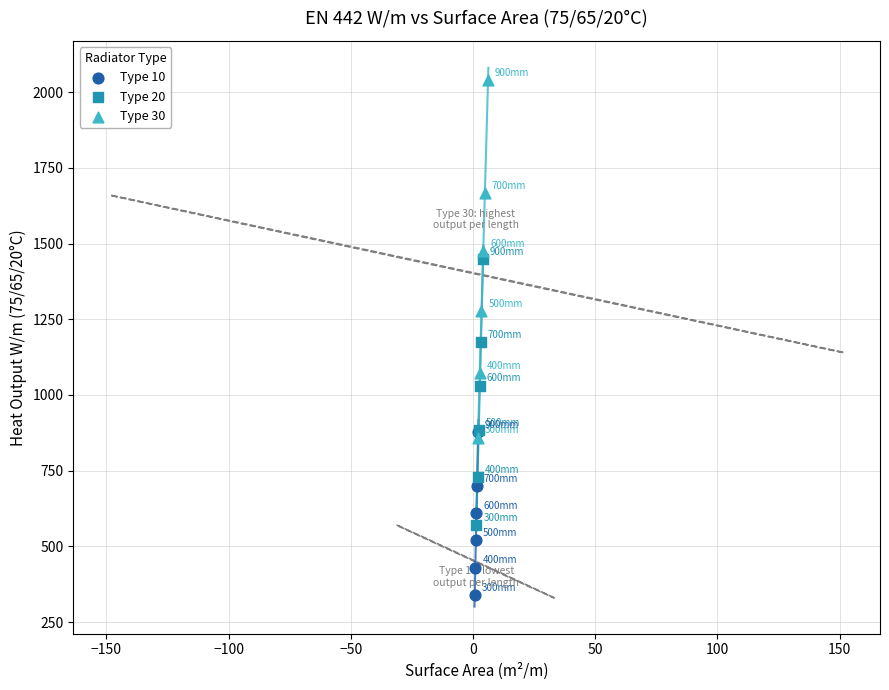

Which series contains the lowest Y value?

Type 10